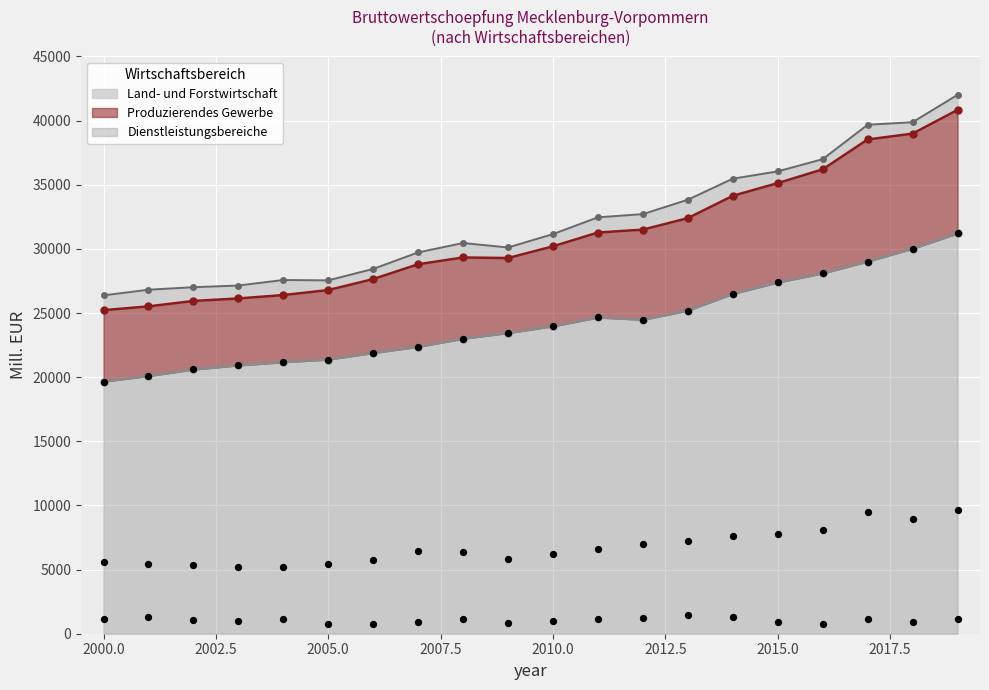

Which series reaches the maximum Y coordinate?

Dienstleistungsbereiche